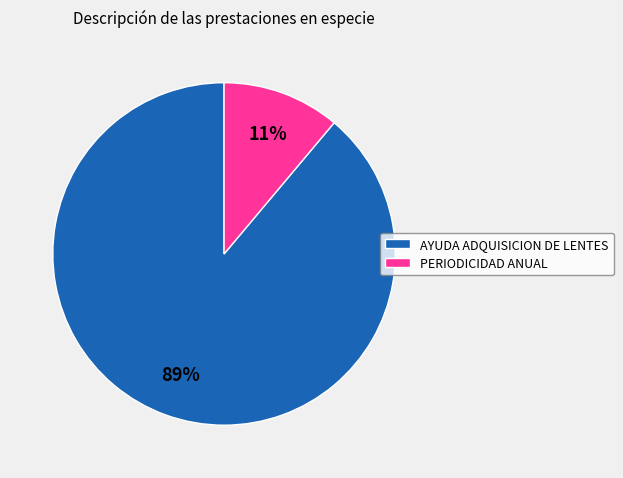

Rank the categories by value from lowest to highest.

PERIODICIDAD ANUAL, AYUDA ADQUISICION DE LENTES